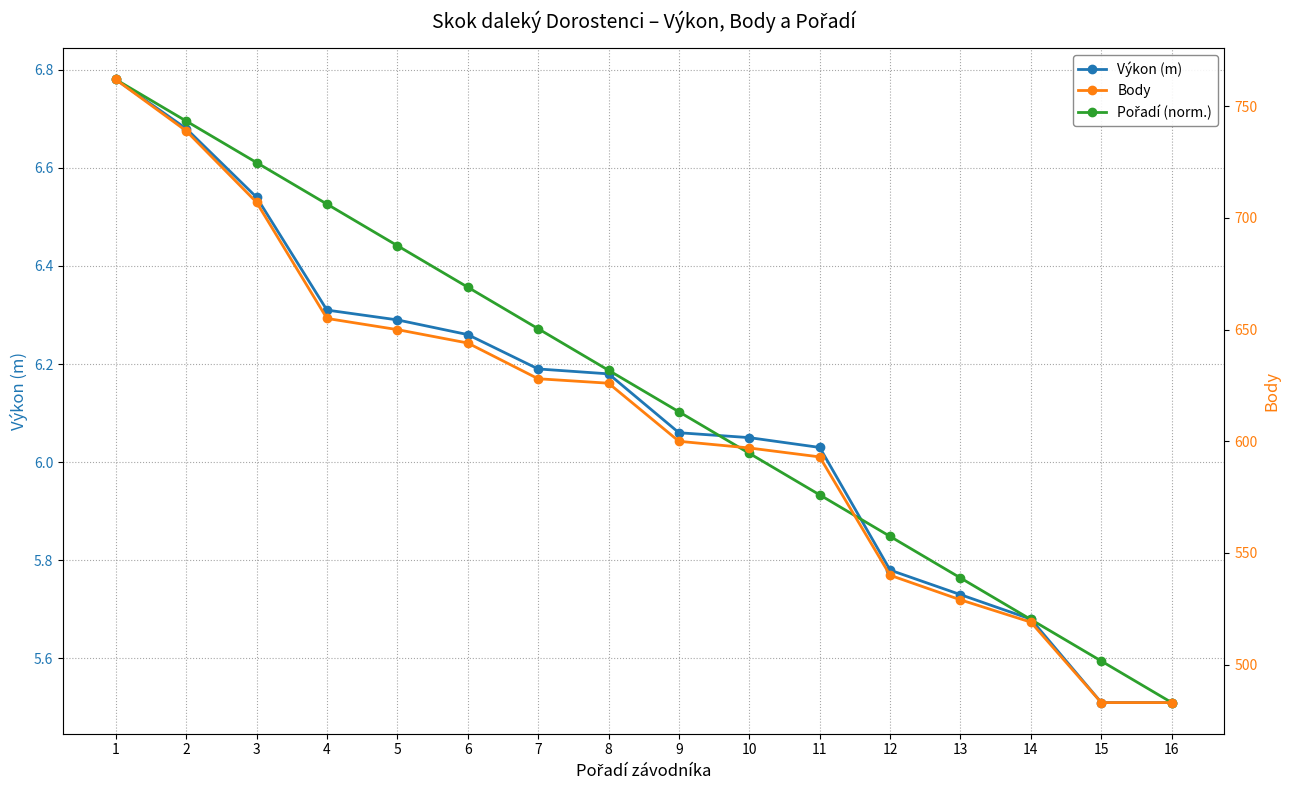

How many distinct data groups are displayed?

3